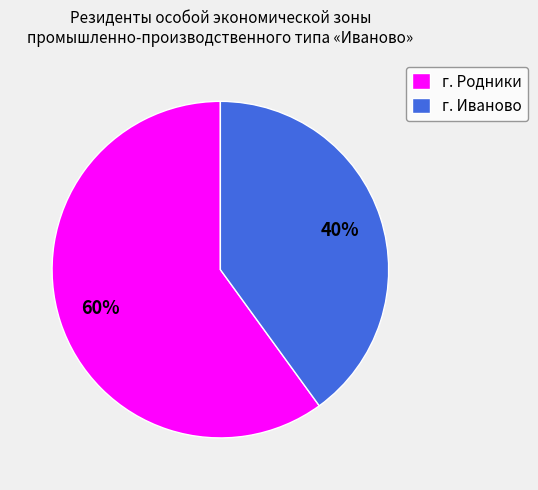

Do г. Родники and г. Иваново together represent more than half of the pie?

Yes